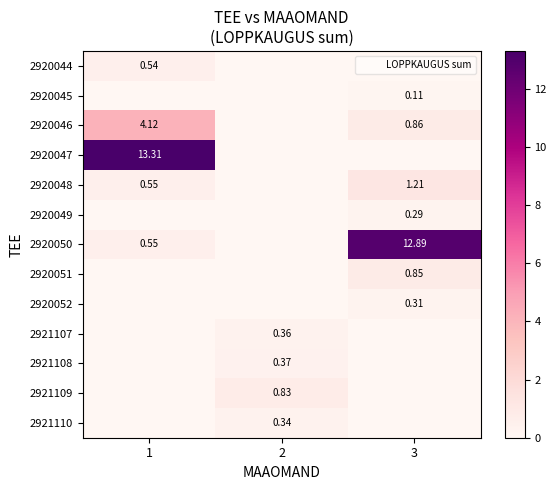

What is the highest value of the 2921107 series?

0.4